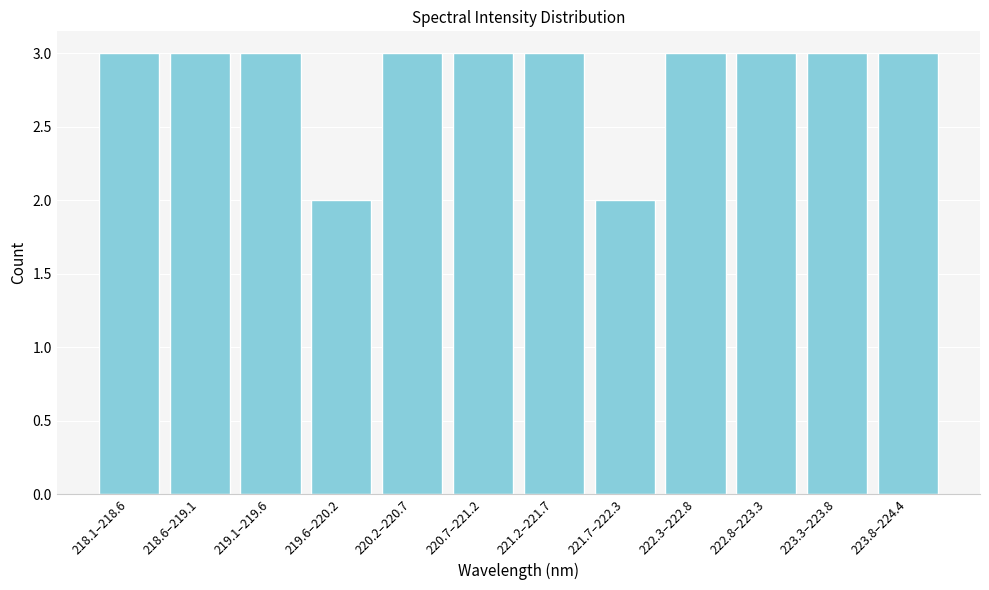

Reading left to right, extract all data points from this chart.

218.1–218.6=3	218.6–219.1=3	219.1–219.6=3	219.6–220.2=2	220.2–220.7=3	220.7–221.2=3	221.2–221.7=3	221.7–222.3=2	222.3–222.8=3	222.8–223.3=3	223.3–223.8=3	223.8–224.4=3